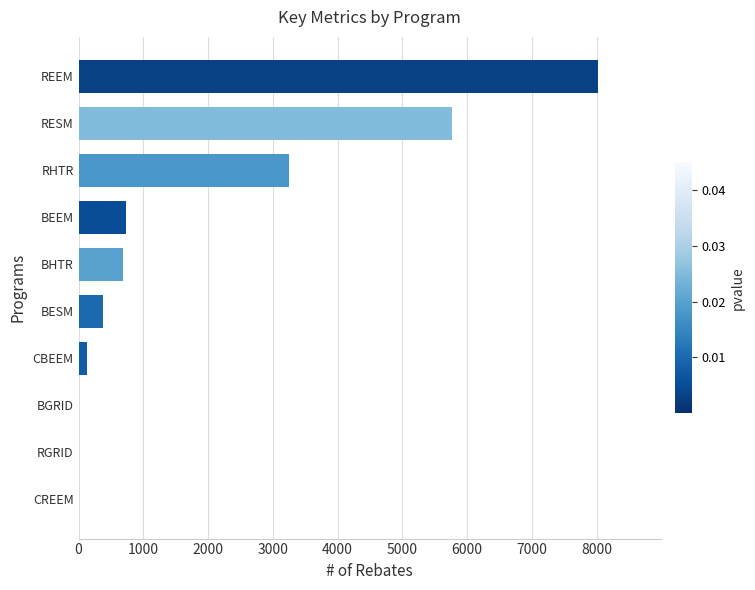

What is the ratio of the value at RESM to the value at BHTR?

8.3